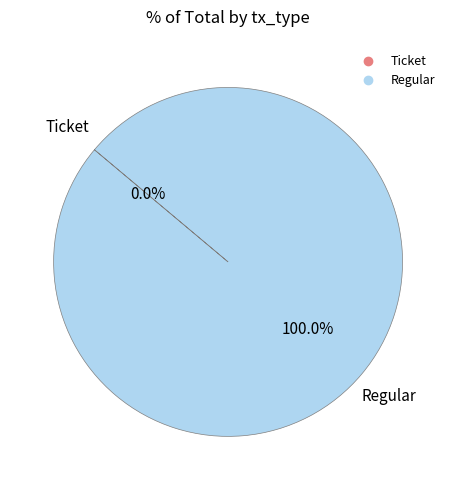

Rank the categories by value from lowest to highest.

Ticket, Regular